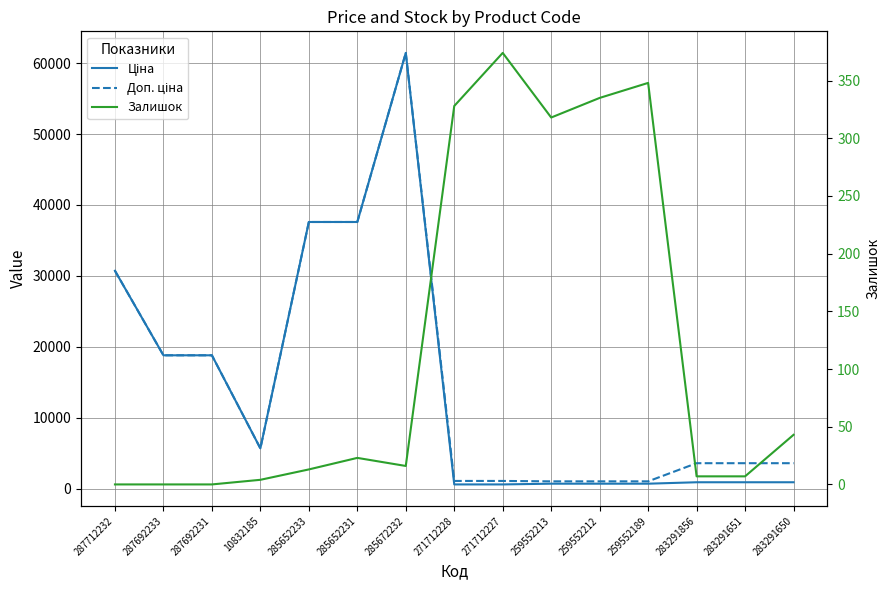

How many lines are shown in the chart?

3